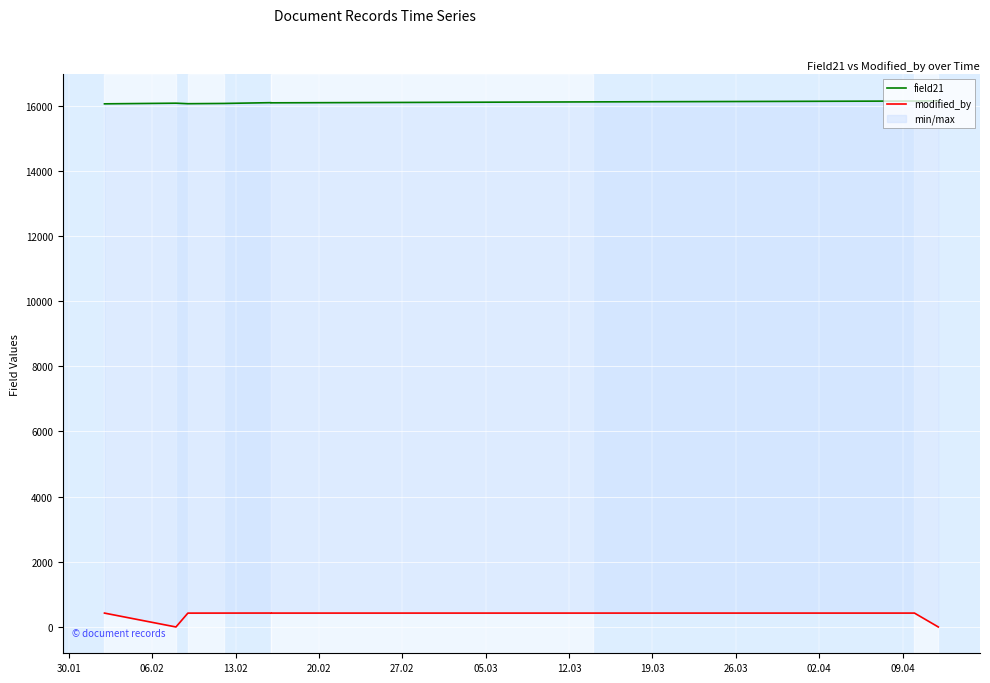

What are all the series names shown in the legend?

field21, modified_by